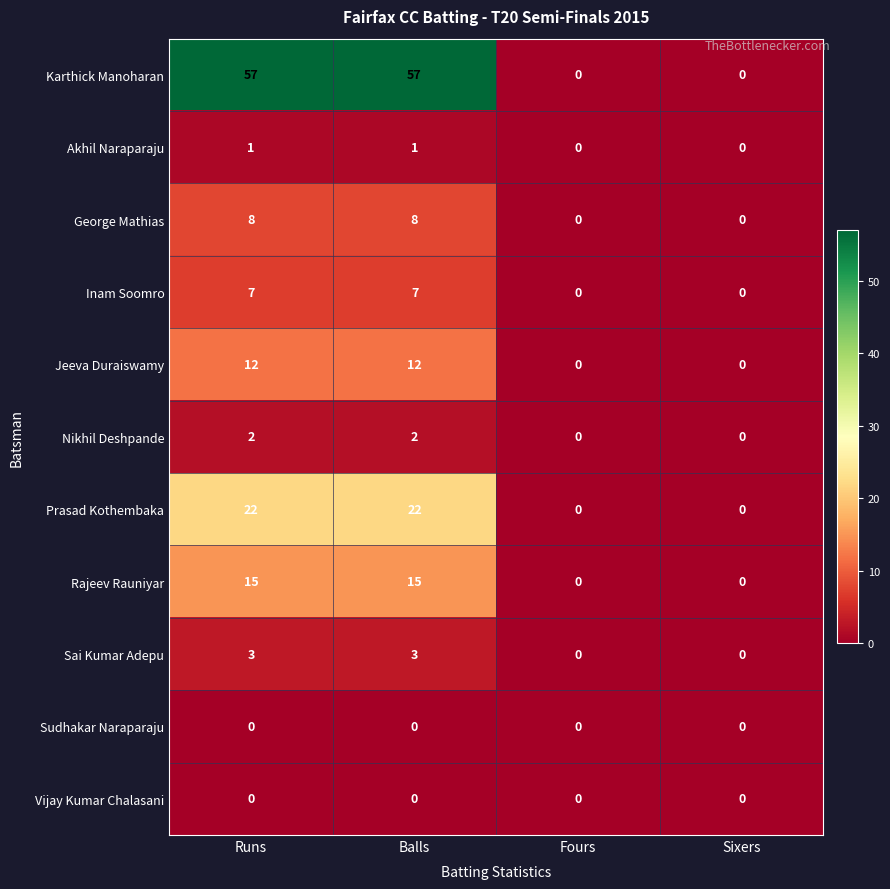

What is the difference between the highest and lowest values at Runs?

57